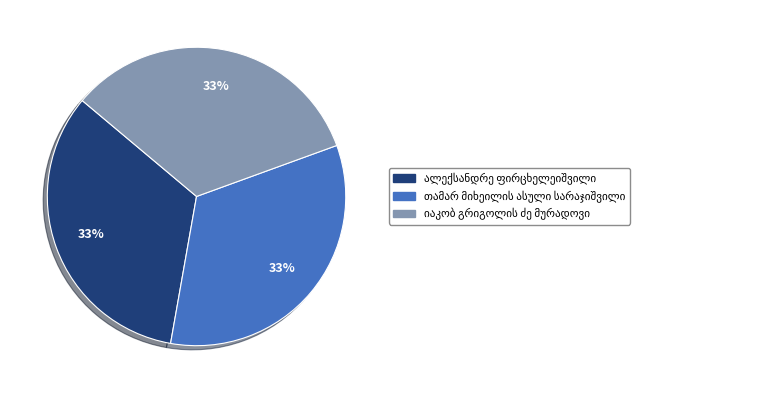

Does any single category account for the majority?

No